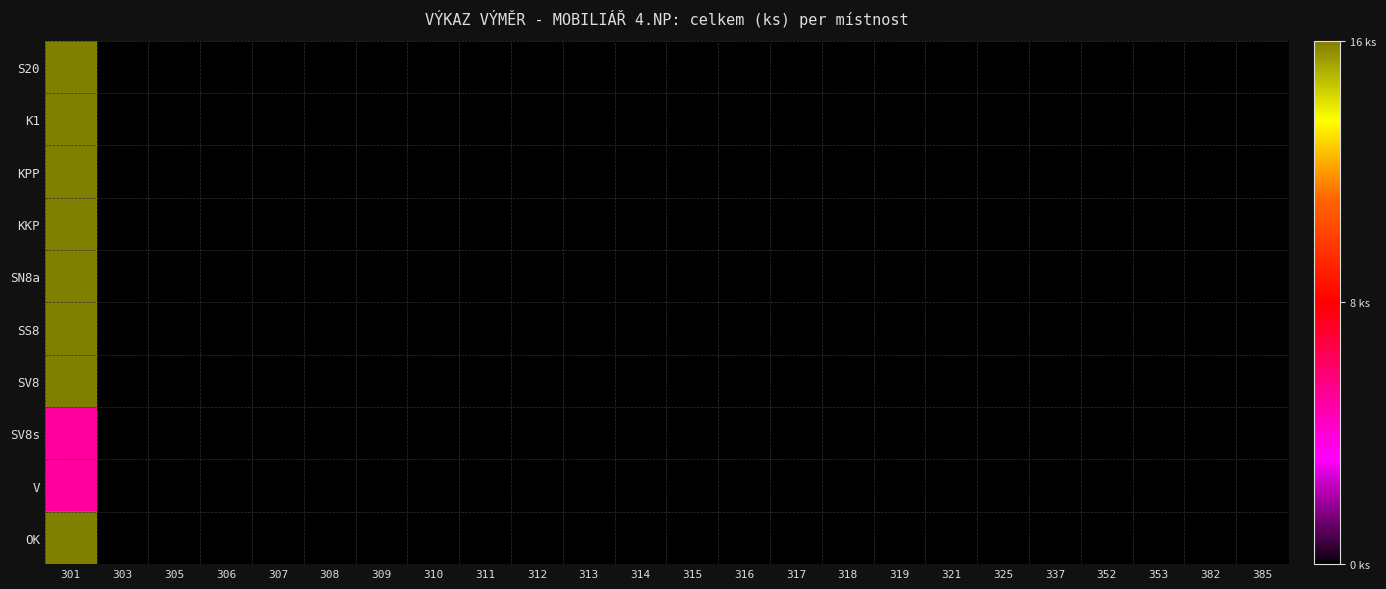

Reading left to right, list all the values displayed in this chart.

S20: 301=1.0	303=0.0	305=0.0	306=0.0	307=0.0	308=0.0	309=0.0	310=0.0	311=0.0	312=0.0	313=0.0	314=0.0	315=0.0	316=0.0	317=0.0	318=0.0	319=0.0	321=0.0	325=0.0	337=0.0	352=0.0	353=0.0	382=0.0	385=0.0
K1: 301=1.0	303=0.0	305=0.0	306=0.0	307=0.0	308=0.0	309=0.0	310=0.0	311=0.0	312=0.0	313=0.0	314=0.0	315=0.0	316=0.0	317=0.0	318=0.0	319=0.0	321=0.0	325=0.0	337=0.0	352=0.0	353=0.0	382=0.0	385=0.0
KPP: 301=1.0	303=0.0	305=0.0	306=0.0	307=0.0	308=0.0	309=0.0	310=0.0	311=0.0	312=0.0	313=0.0	314=0.0	315=0.0	316=0.0	317=0.0	318=0.0	319=0.0	321=0.0	325=0.0	337=0.0	352=0.0	353=0.0	382=0.0	385=0.0
KKP: 301=1.0	303=0.0	305=0.0	306=0.0	307=0.0	308=0.0	309=0.0	310=0.0	311=0.0	312=0.0	313=0.0	314=0.0	315=0.0	316=0.0	317=0.0	318=0.0	319=0.0	321=0.0	325=0.0	337=0.0	352=0.0	353=0.0	382=0.0	385=0.0
SN8a: 301=1.0	303=0.0	305=0.0	306=0.0	307=0.0	308=0.0	309=0.0	310=0.0	311=0.0	312=0.0	313=0.0	314=0.0	315=0.0	316=0.0	317=0.0	318=0.0	319=0.0	321=0.0	325=0.0	337=0.0	352=0.0	353=0.0	382=0.0	385=0.0
SS8: 301=1.0	303=0.0	305=0.0	306=0.0	307=0.0	308=0.0	309=0.0	310=0.0	311=0.0	312=0.0	313=0.0	314=0.0	315=0.0	316=0.0	317=0.0	318=0.0	319=0.0	321=0.0	325=0.0	337=0.0	352=0.0	353=0.0	382=0.0	385=0.0
SV8: 301=1.0	303=0.0	305=0.0	306=0.0	307=0.0	308=0.0	309=0.0	310=0.0	311=0.0	312=0.0	313=0.0	314=0.0	315=0.0	316=0.0	317=0.0	318=0.0	319=0.0	321=0.0	325=0.0	337=0.0	352=0.0	353=0.0	382=0.0	385=0.0
SV8s: 301=0.3	303=0.0	305=0.0	306=0.0	307=0.0	308=0.0	309=0.0	310=0.0	311=0.0	312=0.0	313=0.0	314=0.0	315=0.0	316=0.0	317=0.0	318=0.0	319=0.0	321=0.0	325=0.0	337=0.0	352=0.0	353=0.0	382=0.0	385=0.0
V: 301=0.3	303=0.0	305=0.0	306=0.0	307=0.0	308=0.0	309=0.0	310=0.0	311=0.0	312=0.0	313=0.0	314=0.0	315=0.0	316=0.0	317=0.0	318=0.0	319=0.0	321=0.0	325=0.0	337=0.0	352=0.0	353=0.0	382=0.0	385=0.0
OK: 301=1.0	303=0.0	305=0.0	306=0.0	307=0.0	308=0.0	309=0.0	310=0.0	311=0.0	312=0.0	313=0.0	314=0.0	315=0.0	316=0.0	317=0.0	318=0.0	319=0.0	321=0.0	325=0.0	337=0.0	352=0.0	353=0.0	382=0.0	385=0.0